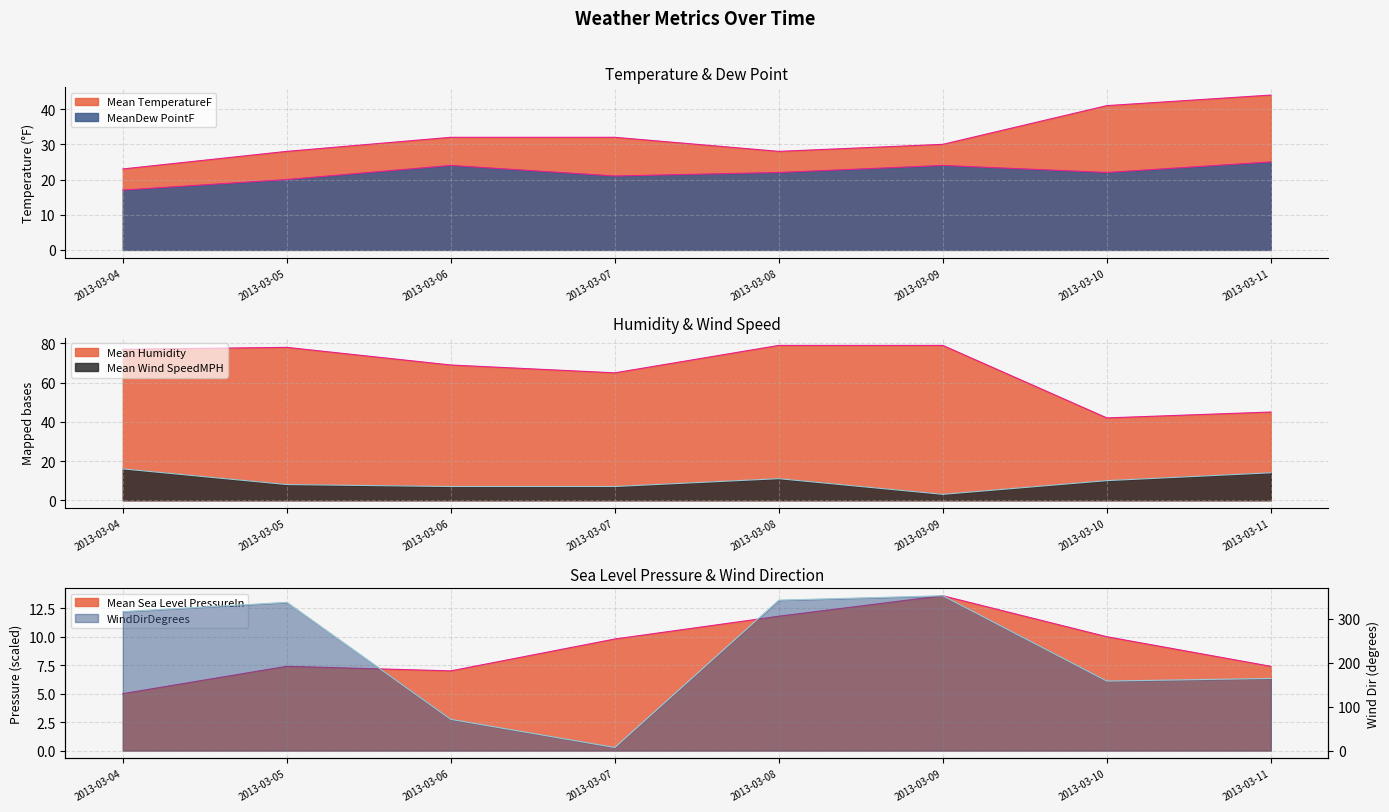

Is it true that Mean Wind SpeedMPH equals 7.0 at 2013-03-06?

True